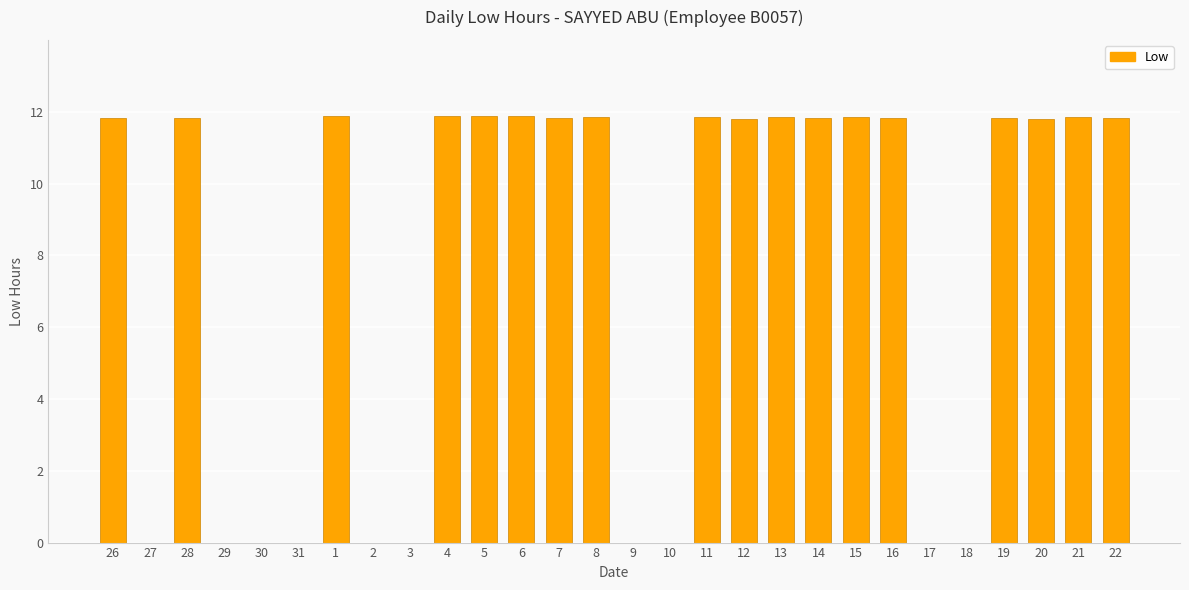

What is the greatest value displayed?

11.9